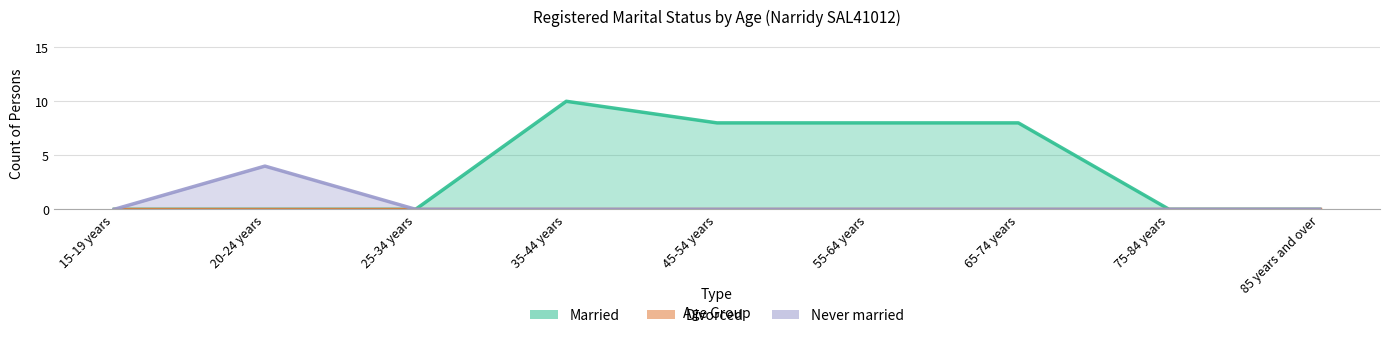

Rank the series at 55-64 years from lowest to highest value.

Divorced, Never married, Married